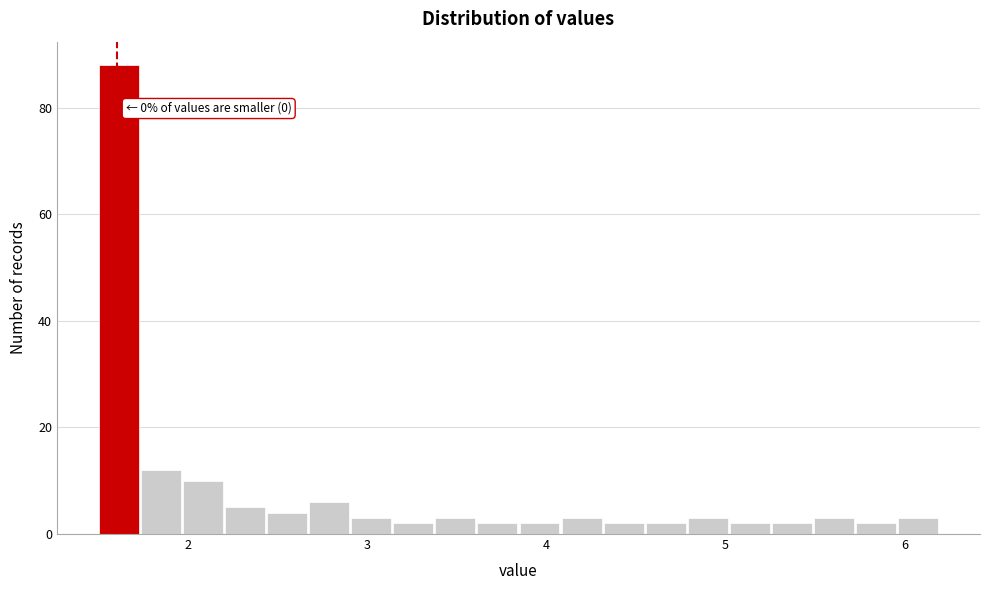

Around what value on the x-axis is the tallest bar? Give the approximate position of its centre, as read against the axis.

1.6